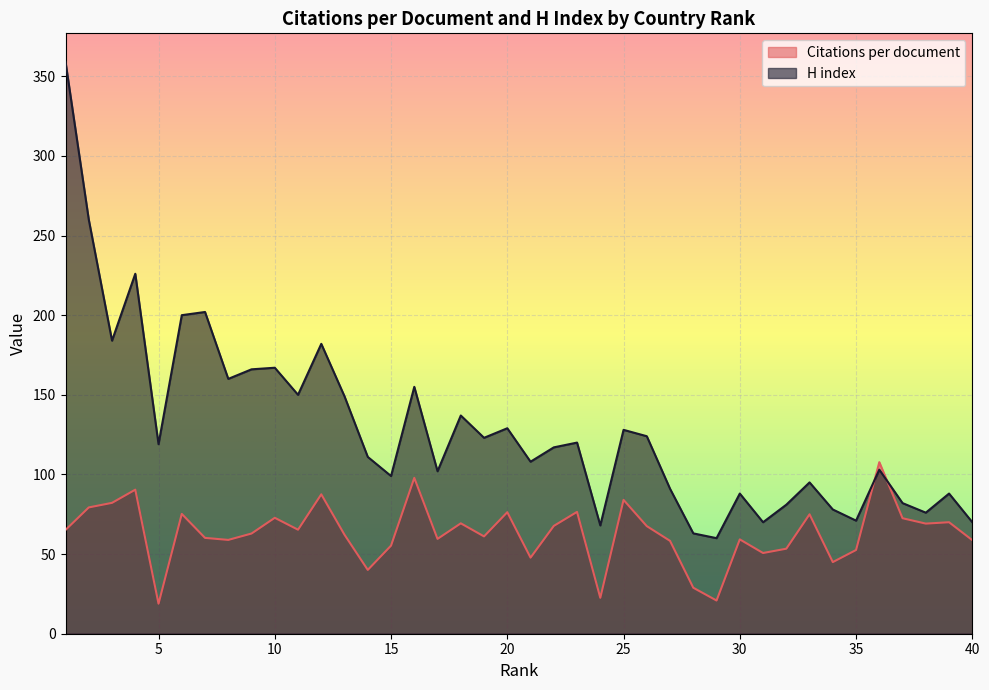

Which series has the widest spread of values?

H index